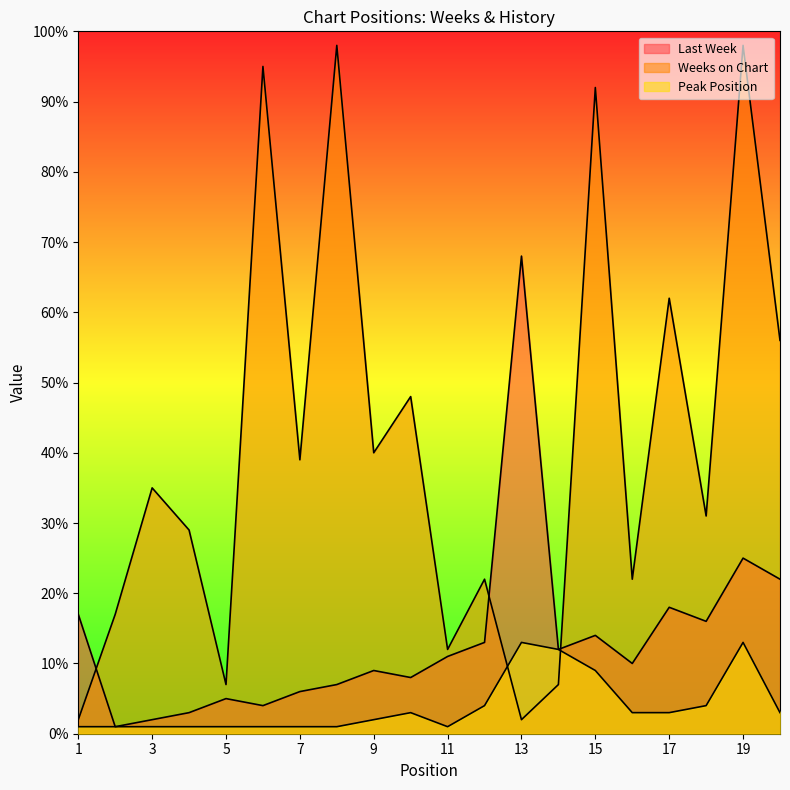

How many interior local peaks does the Peak Position series have?

3